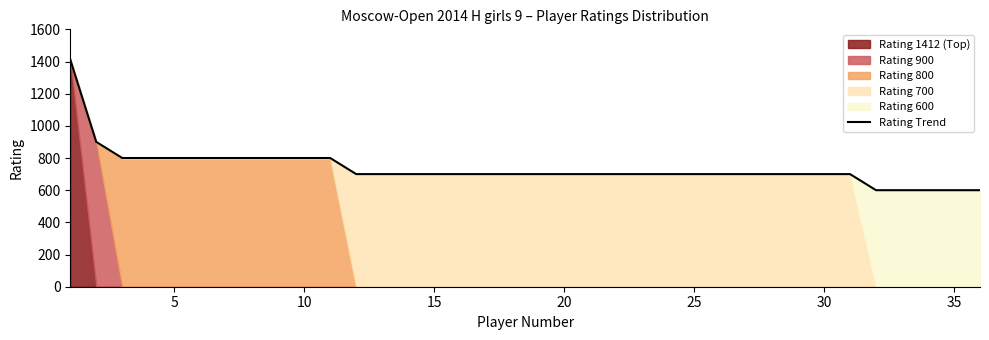

Reading left to right, list all the values displayed in this chart.

1412	900	800	800	800	800	800	800	800	800	800	700	700	700	700	700	700	700	700	700	700	700	700	700	700	700	700	700	700	700	700	600	600	600	600	600